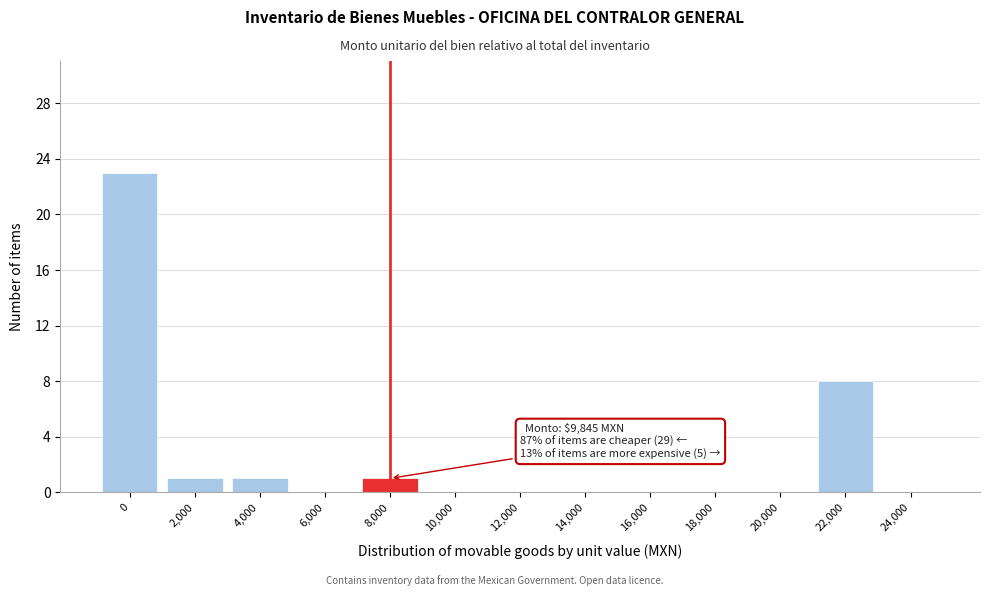

Reading left to right, list all the values displayed in this chart.

0=23	2,000=1	4,000=1	6,000=0	8,000=1	10,000=0	12,000=0	14,000=0	16,000=0	18,000=0	20,000=0	22,000=8	24,000=0